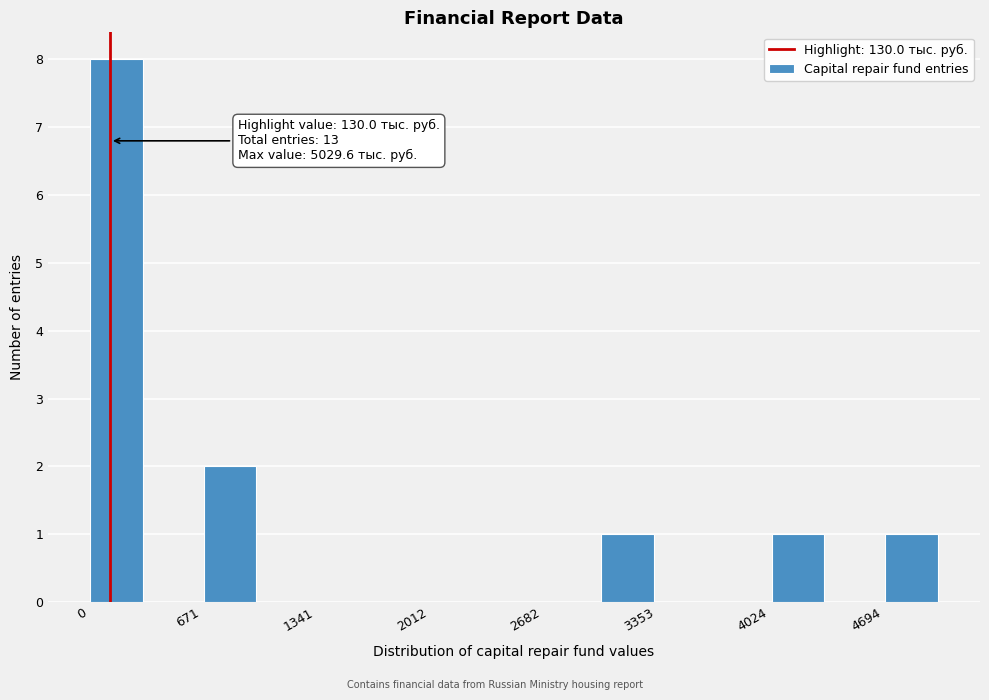

Read against the x-axis, roughly where is the centre of the tallest bar?

200